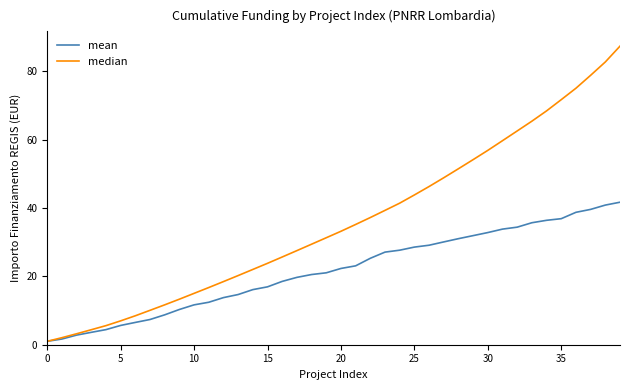

What is the maximum value for mean?

41.7